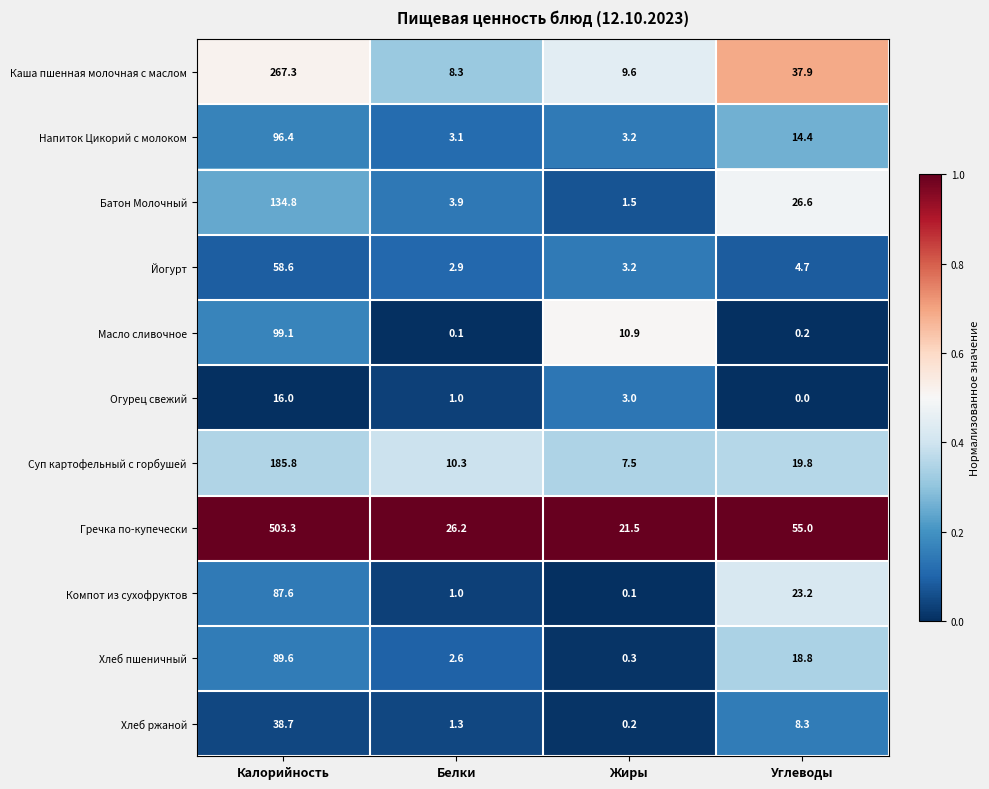

Between Белки and Углеводы, which series saw the biggest shift?

Каша пшенная молочная с маслом